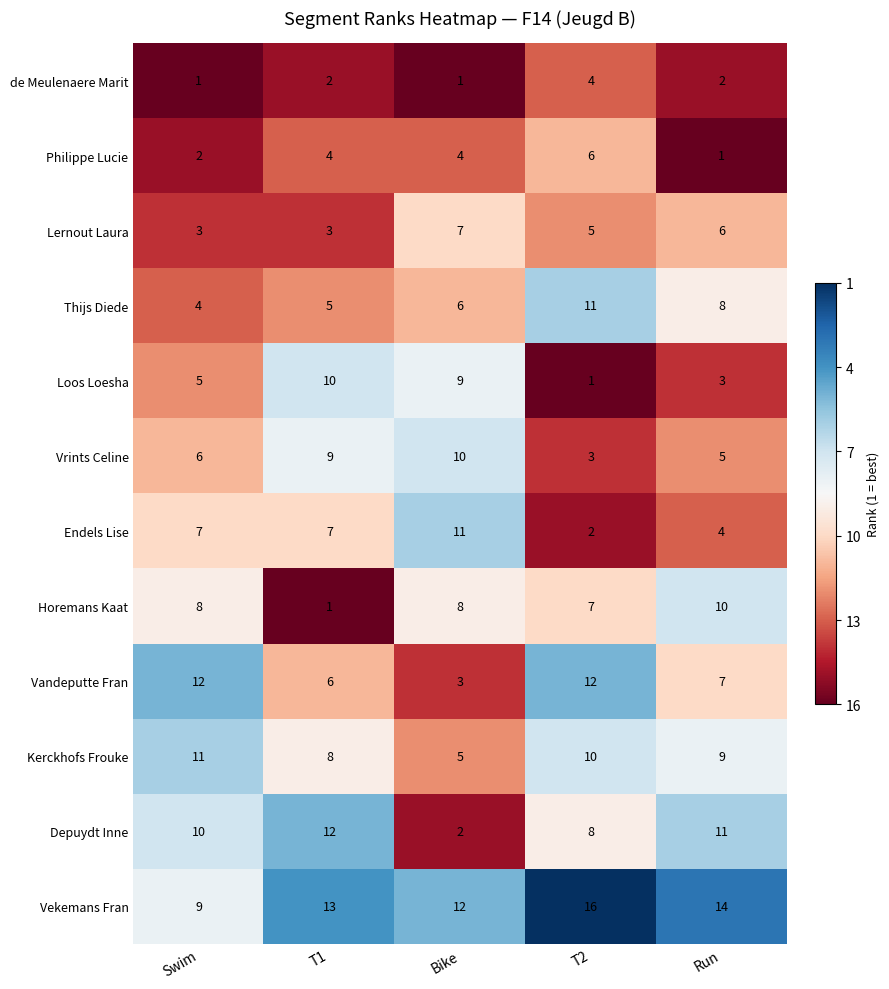

Which series has the largest total across all categories?

Vekemans Fran